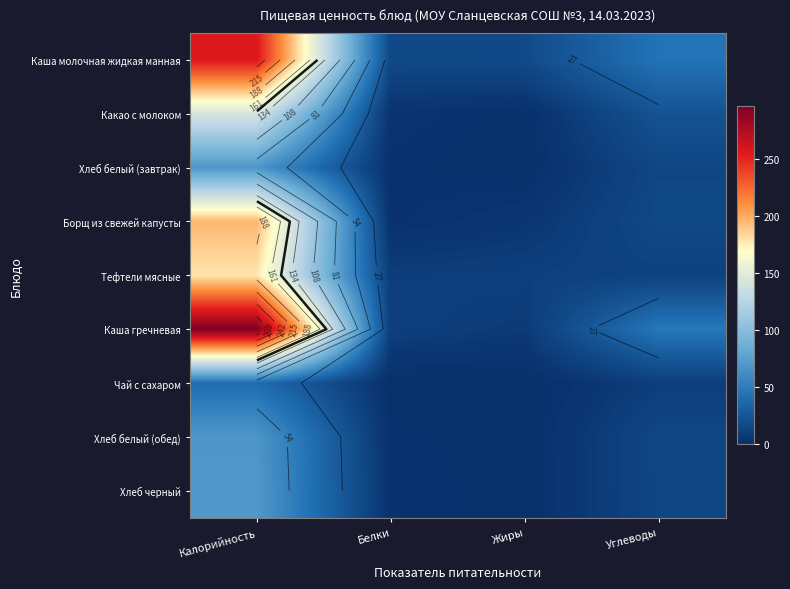

What is the total value across all series at Углеводы?

195.9